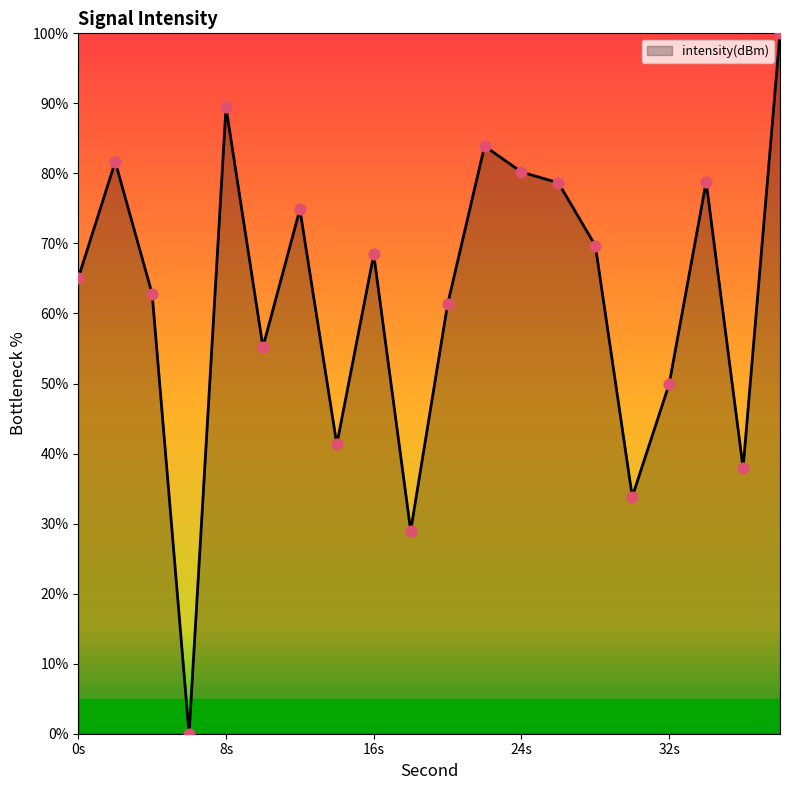

What is the difference between the maximum and minimum values?

100.0